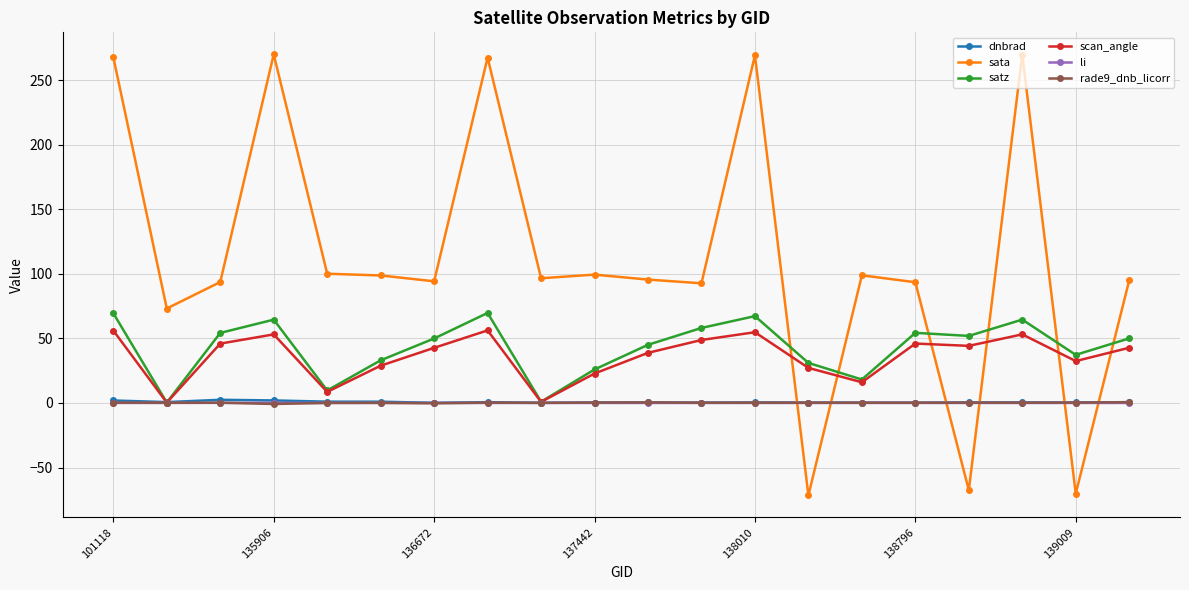

Which series has the widest spread of values?

sata